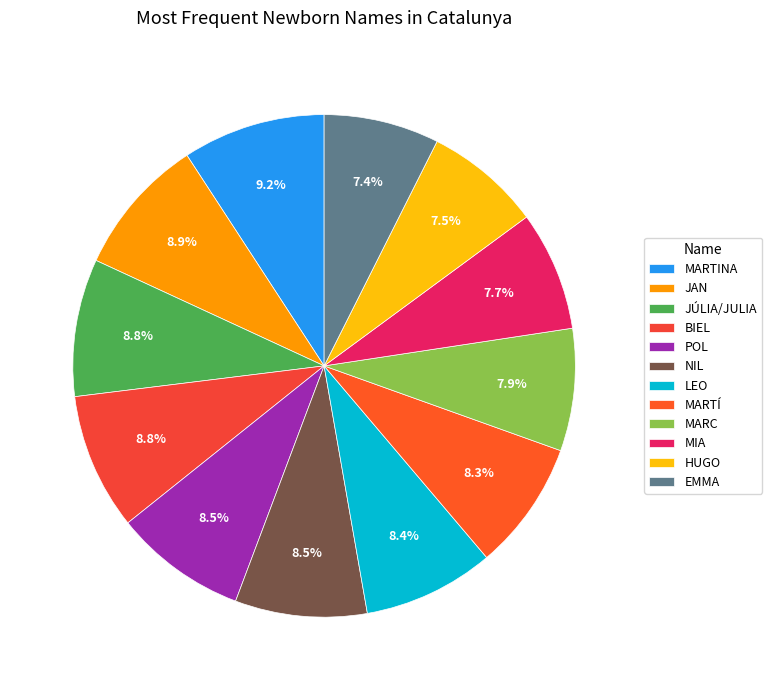

How many slices are in this pie chart?

12